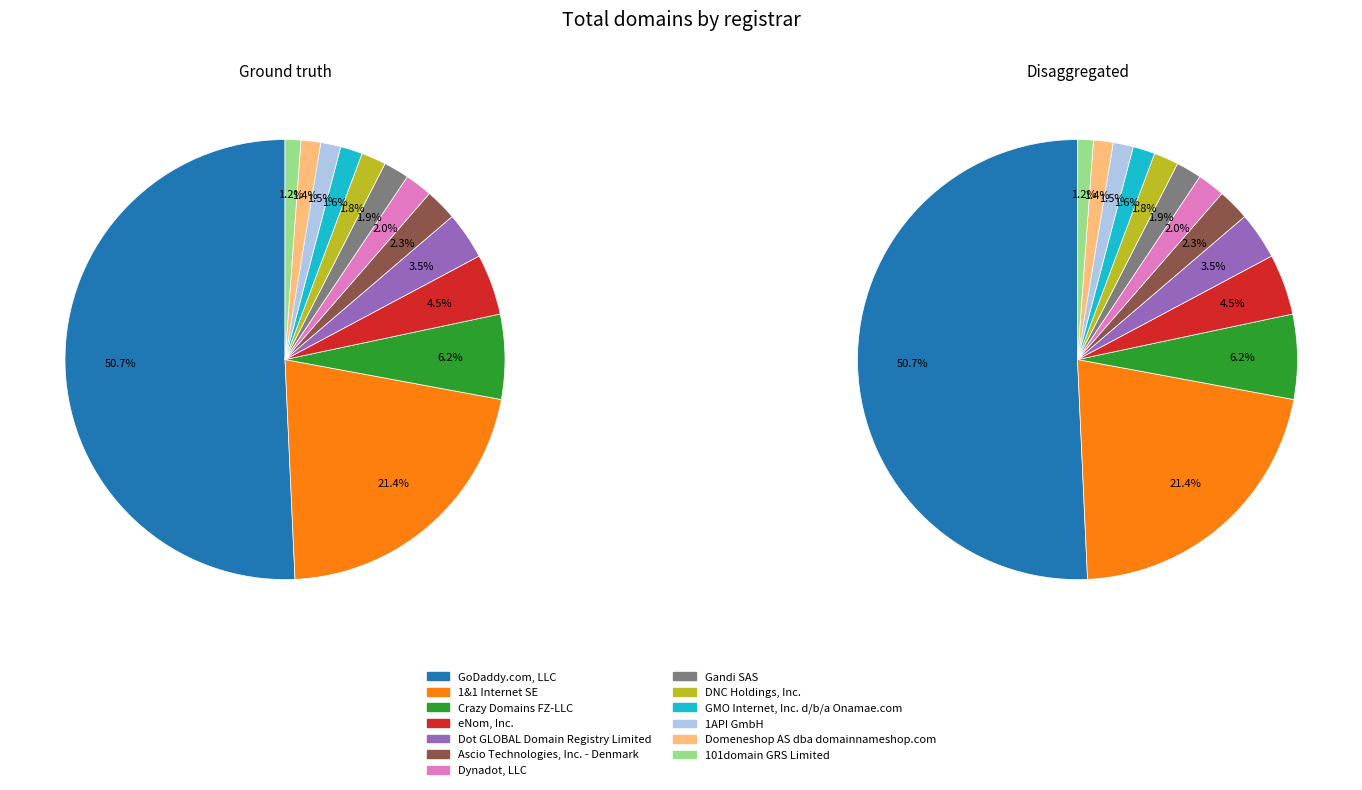

Between GMO Internet, Inc. d/b/a Onamae.com and Domeneshop AS dba domainnameshop.com, which series saw the biggest shift?

Ground truth